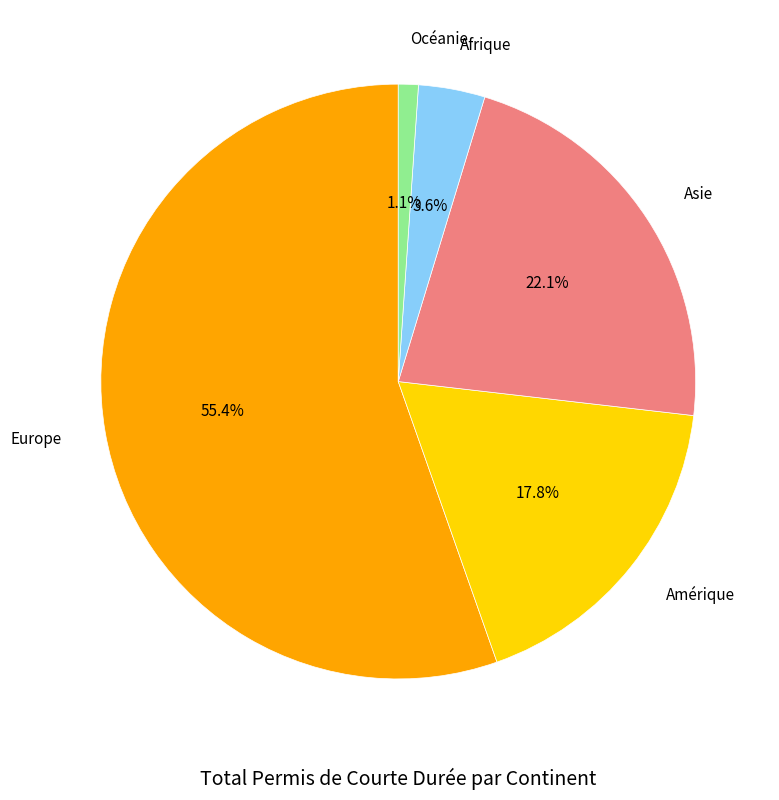

Which category accounts for the majority?

Europe